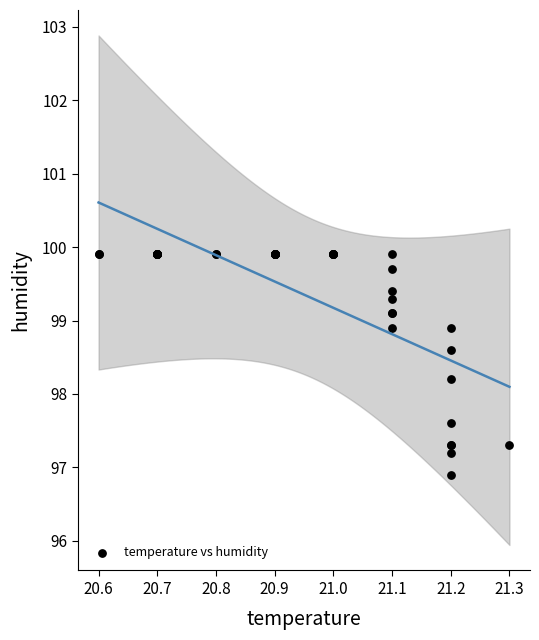

What Y value in the scatter plot is closest to 98?

98.2